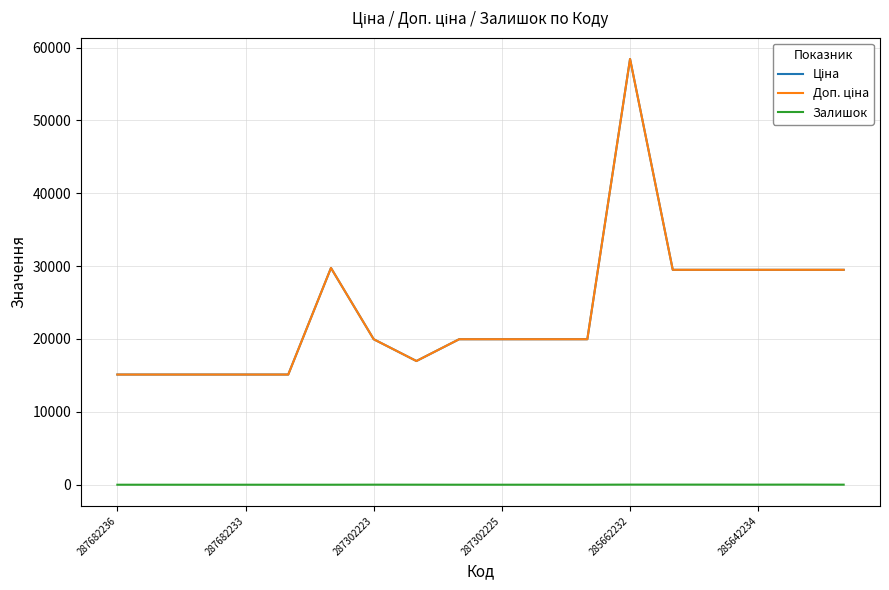

At which category does Ціна reach its first local valley?

7